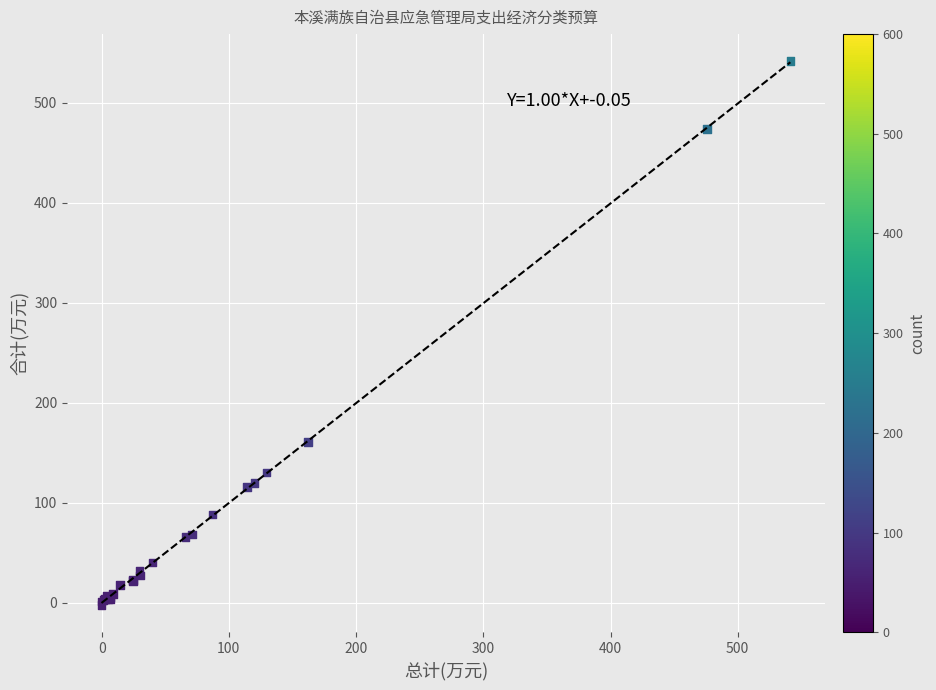

What Y value in the scatter plot is closest to 269?

160.5